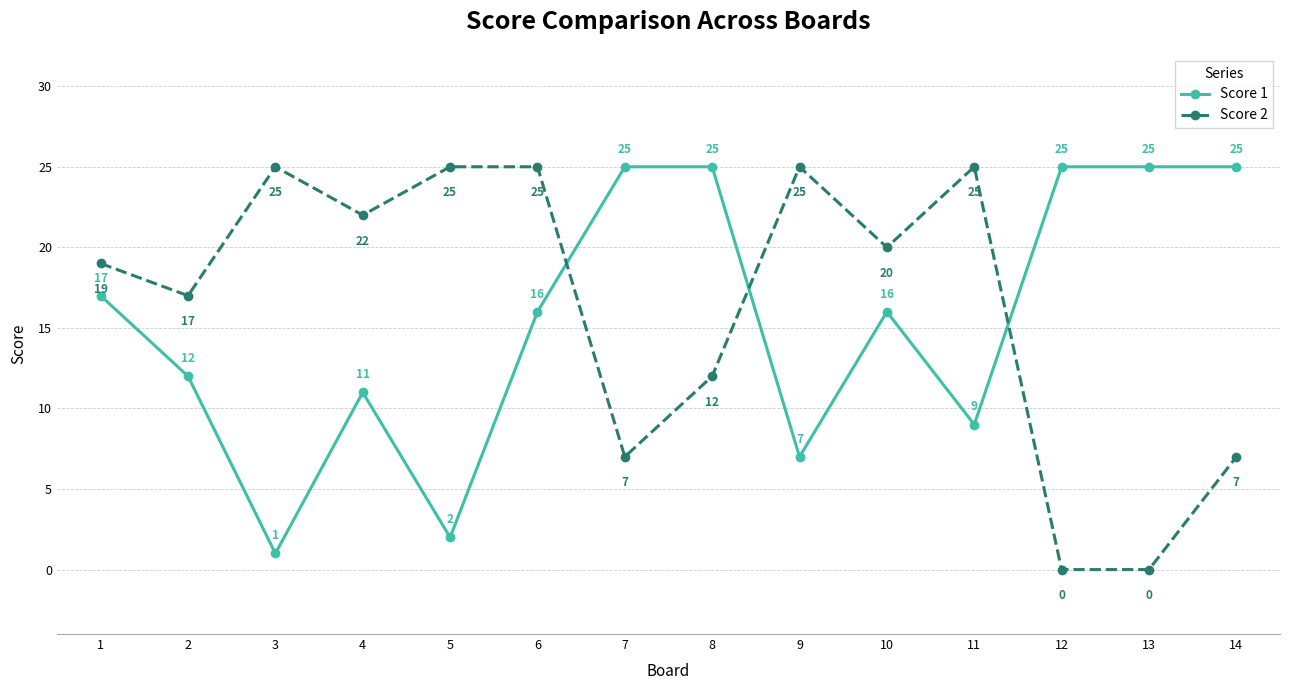

What is the maximum value shown in the chart?

25